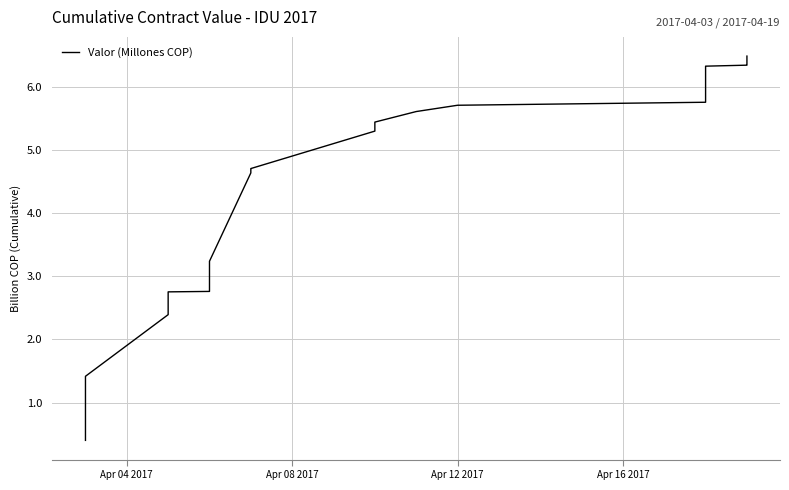

Reading left to right, extract all data points from this chart.

0.4	0.5	1.4	1.4	1.4	2.4	2.6	2.7	2.8	2.8	3.1	3.2	4.6	4.7	4.7	4.7	5.3	5.4	5.4	5.6	5.7	5.8	5.8	5.9	5.9	6.0	6.0	6.1	6.1	6.1	6.1	6.1	6.2	6.2	6.3	6.3	6.3	6.3	6.4	6.5